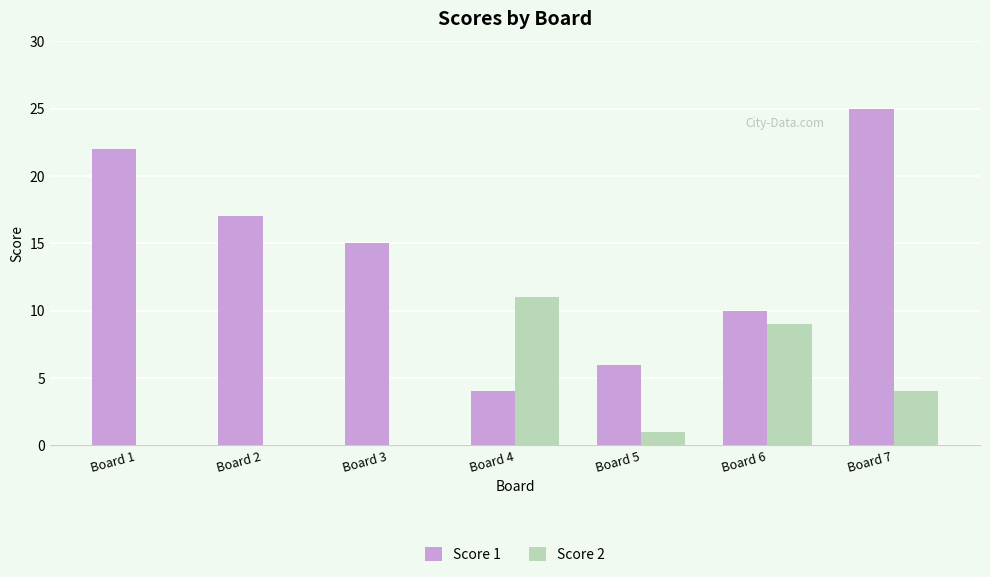

What are all the series names shown in the legend?

Score 1, Score 2